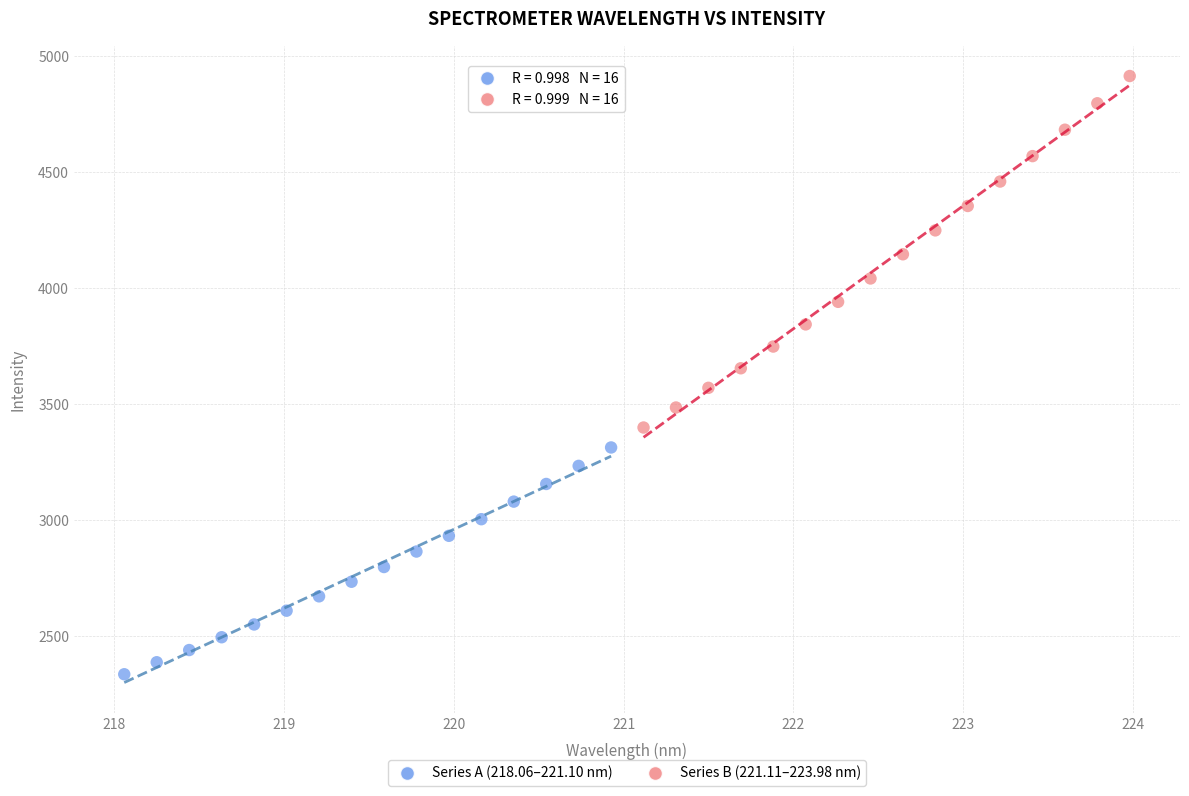

Which series has the widest spread of Y values?

Series B (221.11–223.98 nm)